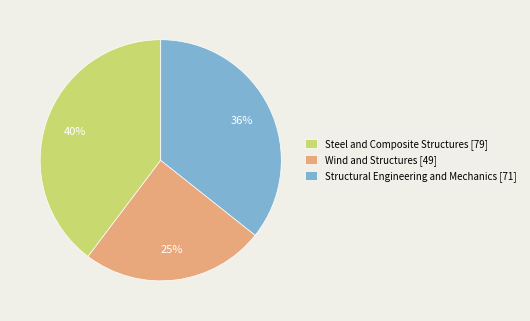

To the nearest percent, what is the difference between the largest and smallest slice percentages?

15%